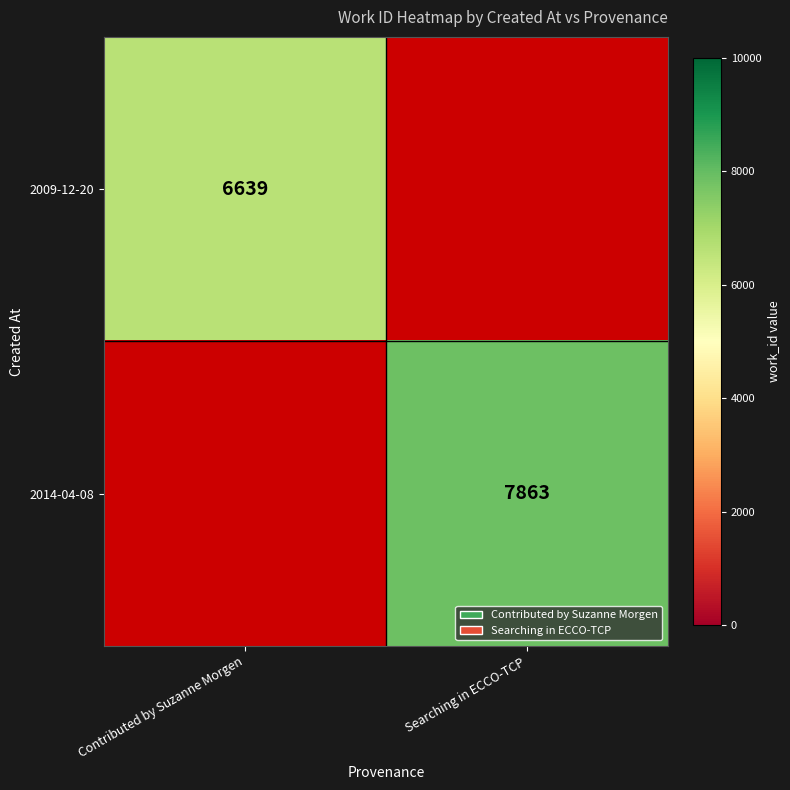

The 2009-12-20 series shows 6639 at Contributed by Suzanne Morgen. True or false?

True